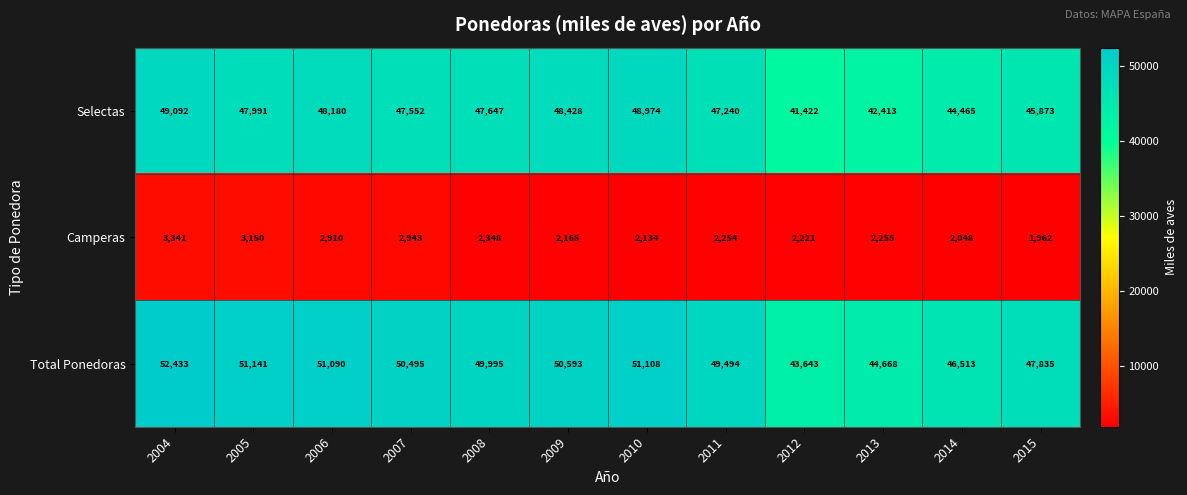

The Total Ponedoras series shows 50593 at 2009. True or false?

True